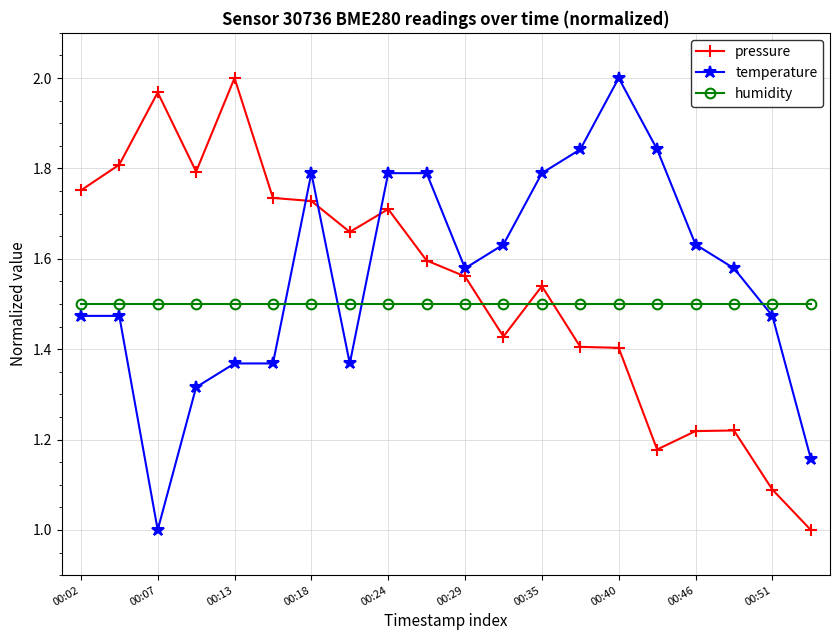

What is the difference between the maximum and minimum values in the pressure series?

1.0